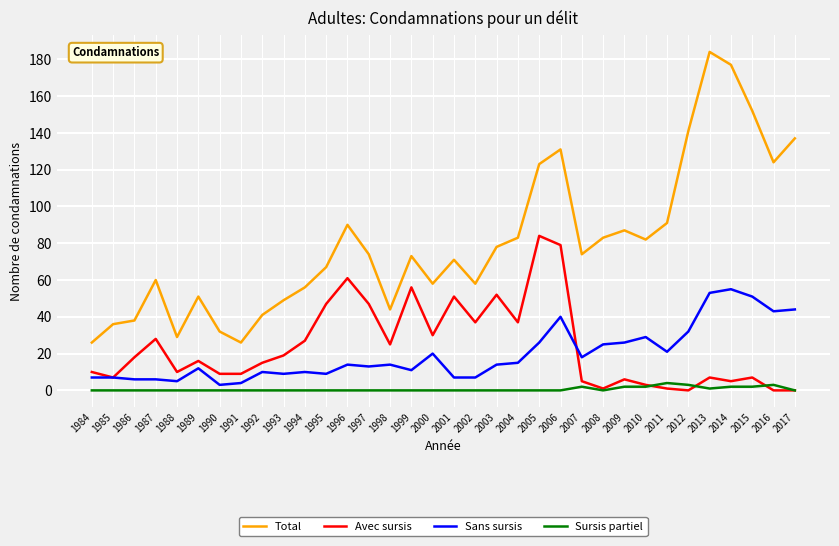

True or false: Total and Sans sursis cross at least once.

False